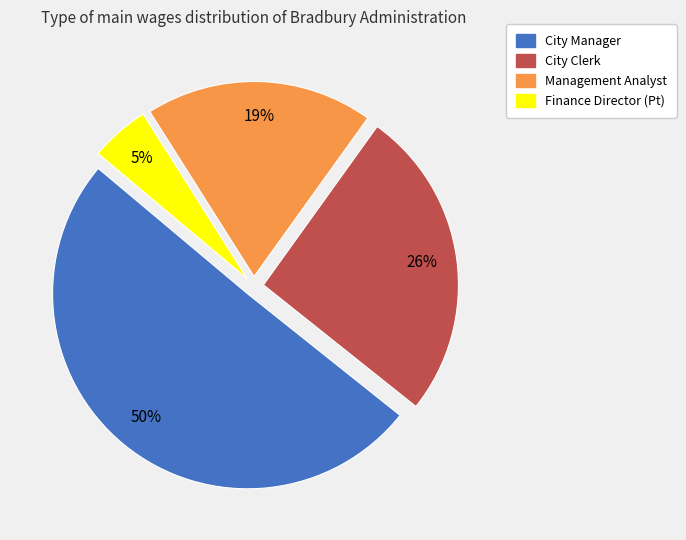

Is it true that Finance Director (Pt) is 5% of the pie?

True